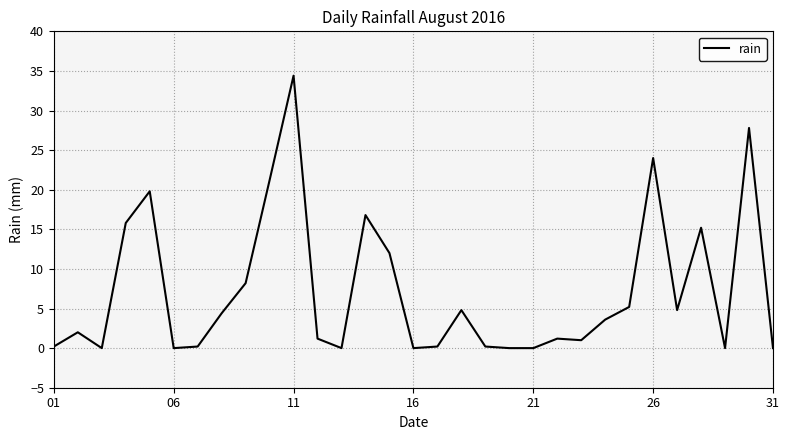

What is the greatest value displayed?

34.4